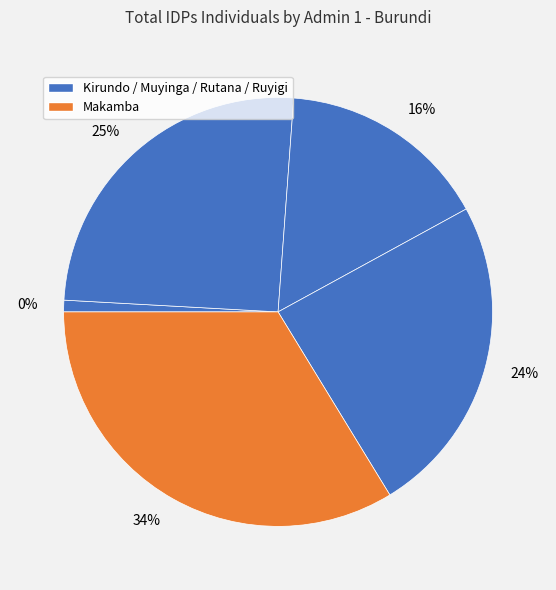

What is the smallest slice in the pie chart?

Kirundo